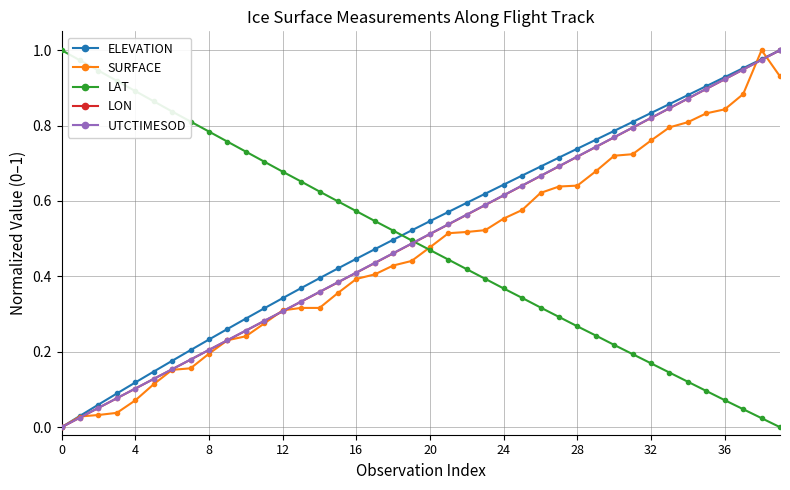

True or false: UTCTIMESOD has more than 2 points higher than both neighbors.

False